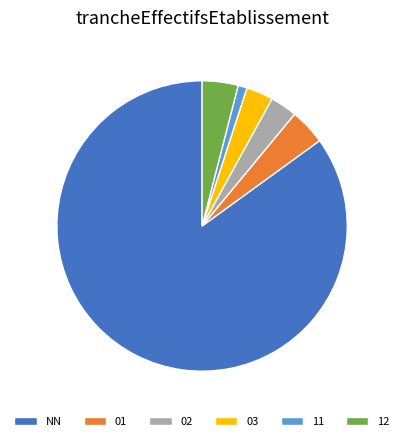

The 01 slice represents 14% of the pie. True or false?

False